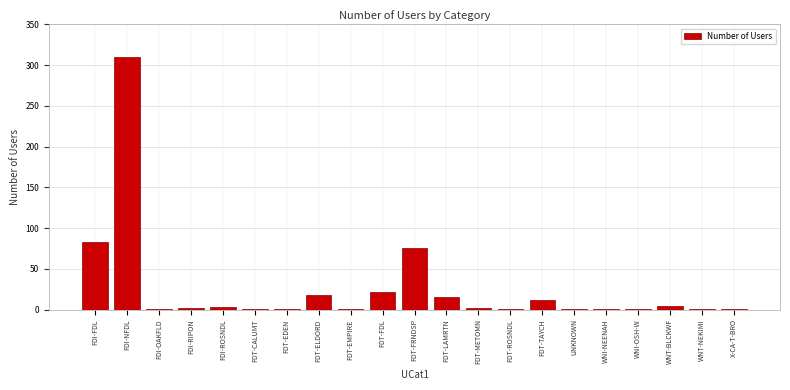

True or false: the data shows 18 at FDT-ELDORD.

True